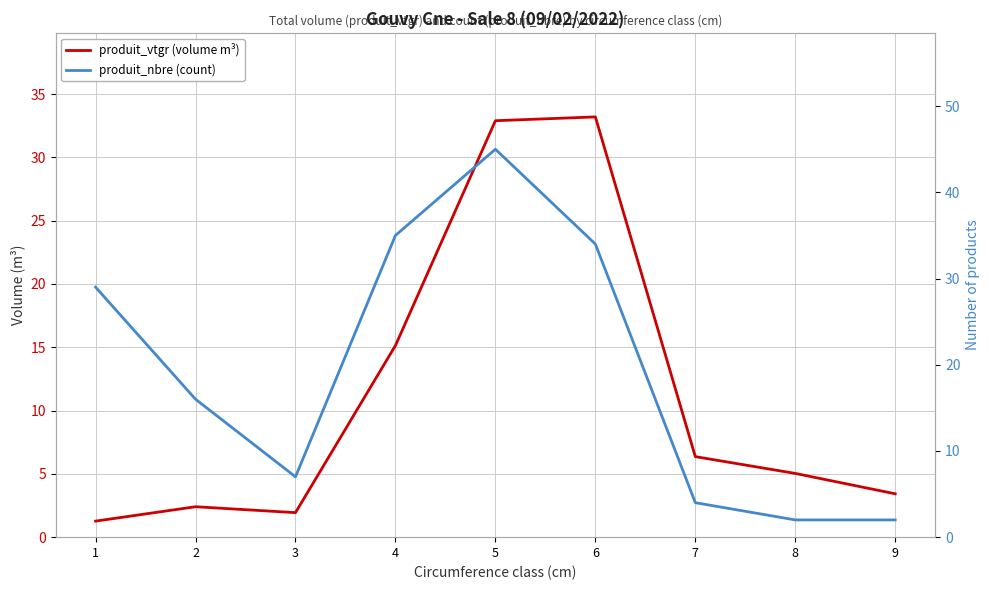

How many data points in produit_nbre (count) are less than 16?

4